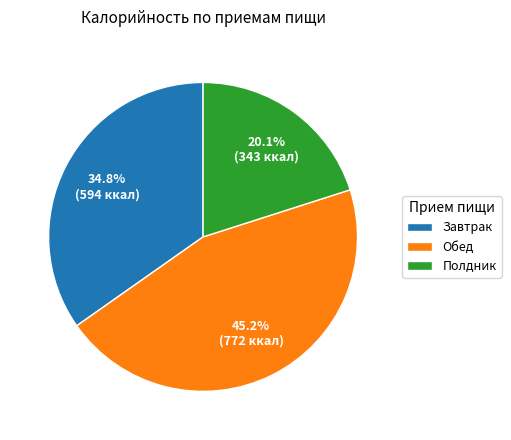

Between Полдник and Обед, which is larger?

Обед